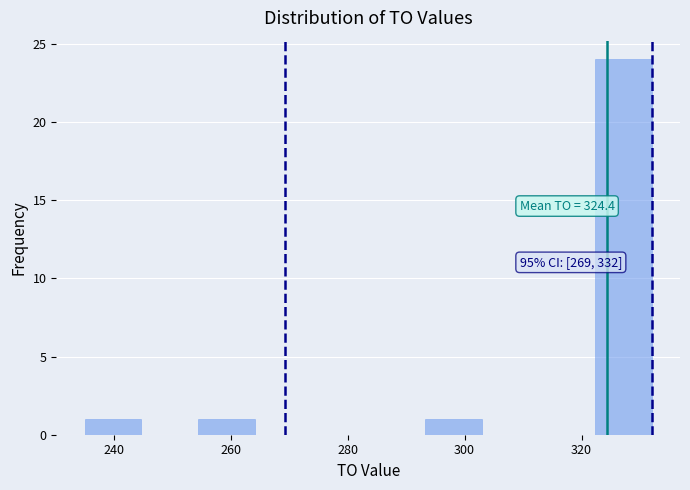

Over which range of the x-axis is the bar tallest?

322 to 332